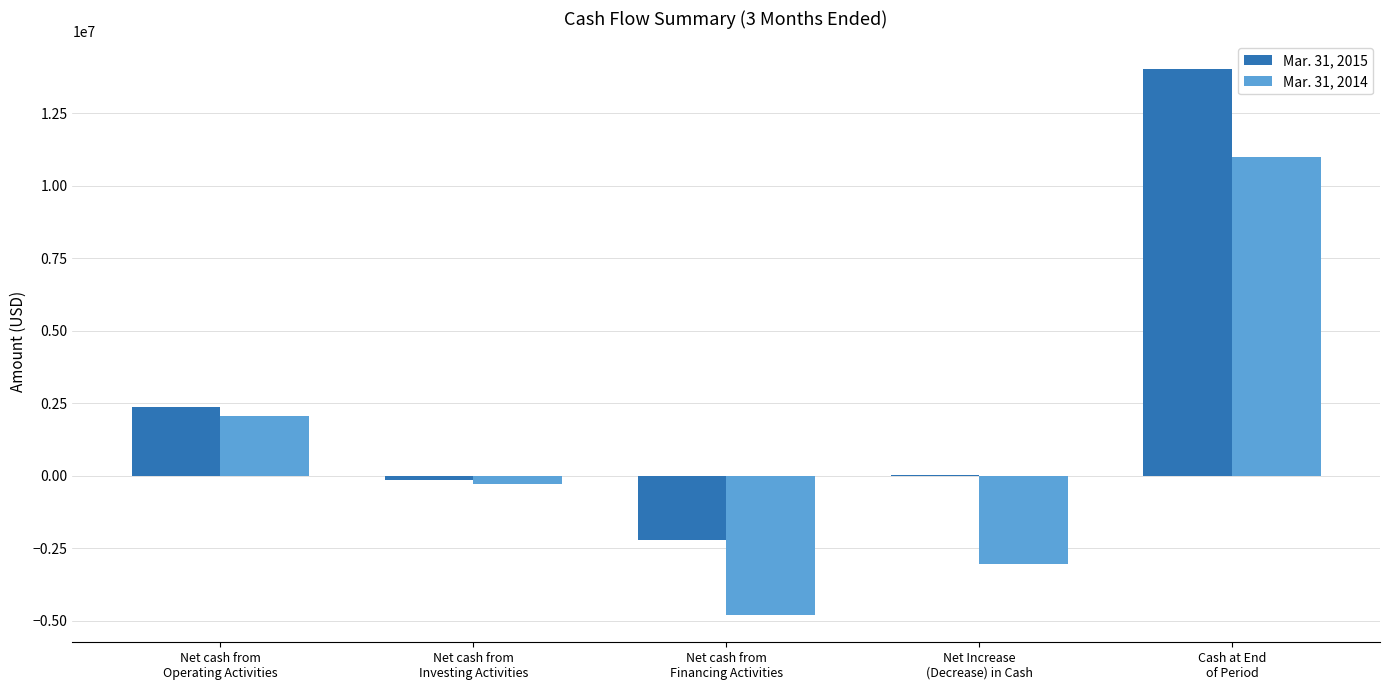

What is the highest value of the Mar. 31, 2015 series?

14036371